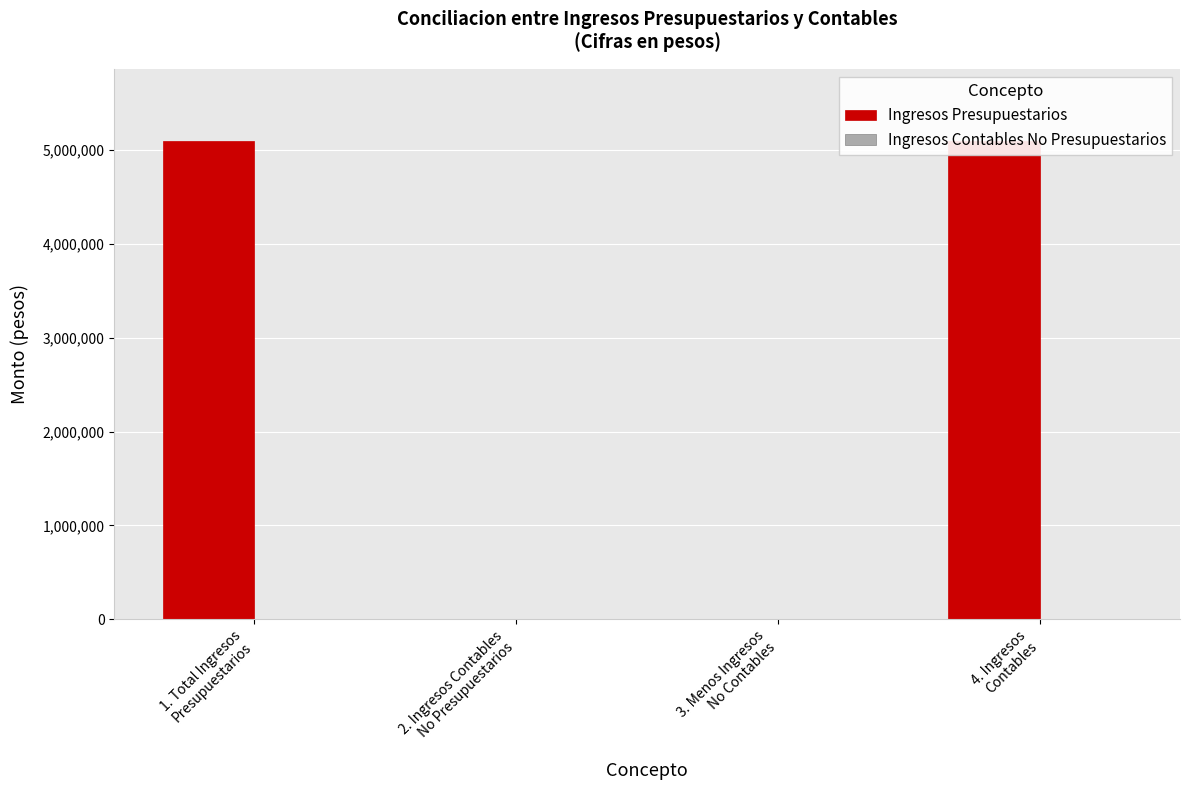

What are all the series names shown in the legend?

Ingresos Presupuestarios, Ingresos Contables No Presupuestarios